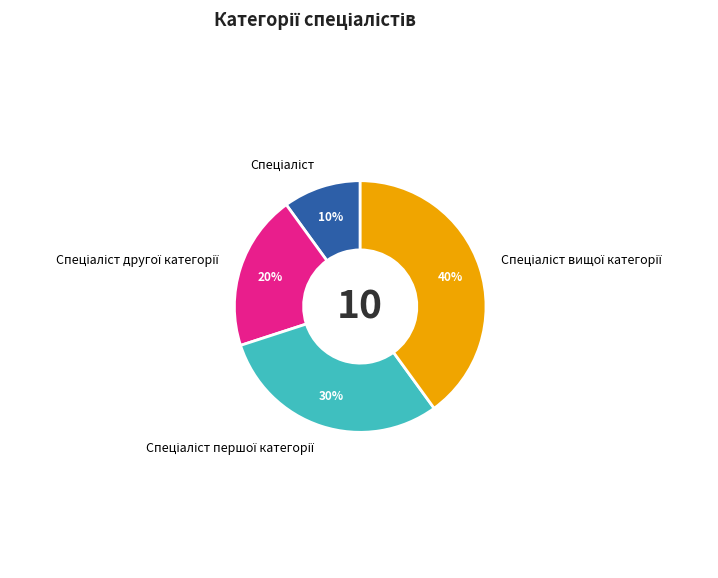

Is there any slice that represents more than half of the pie?

No